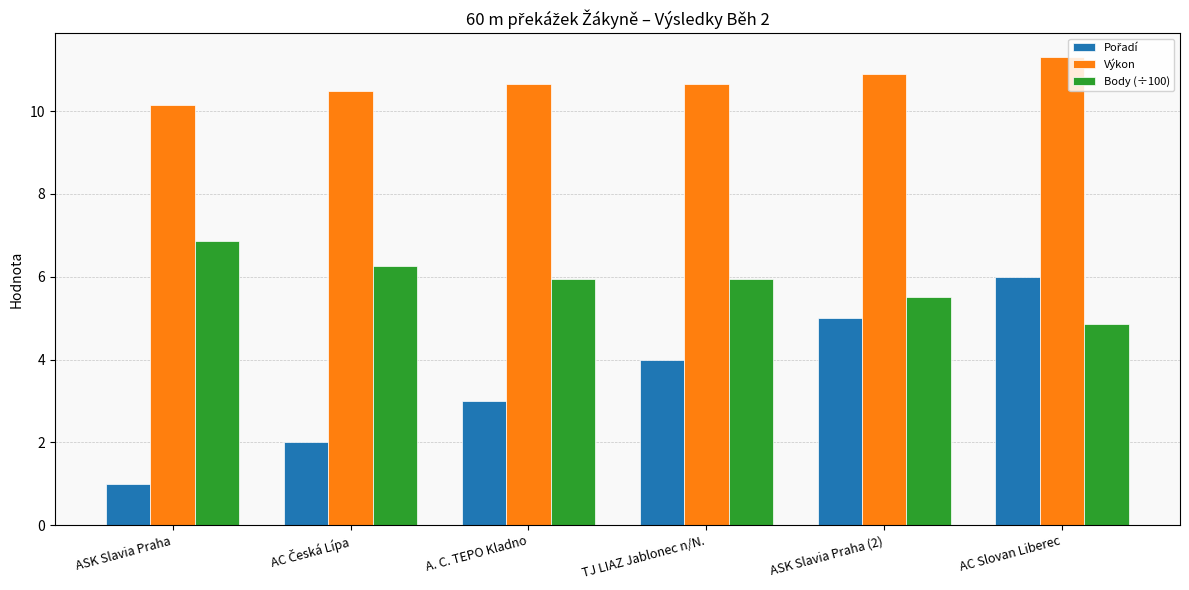

What is the label of the 1st bar from the left?

ASK Slavia Praha